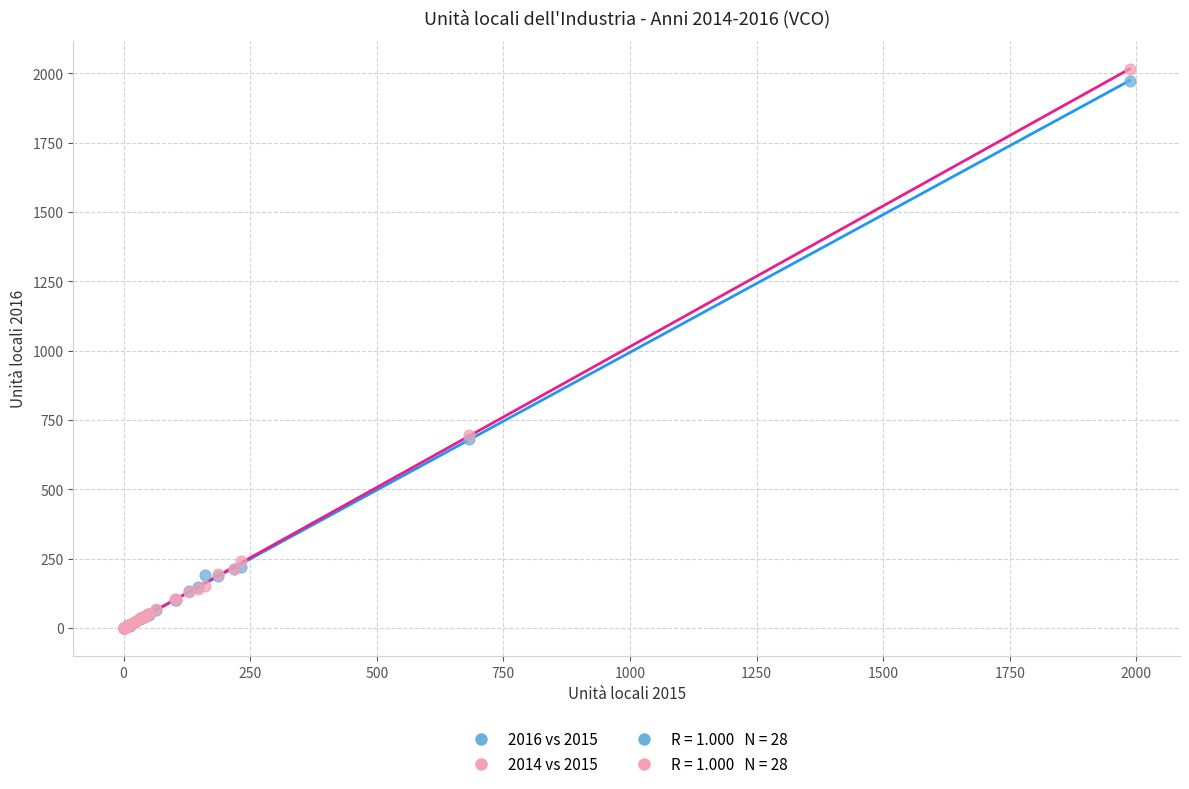

Which series contains the highest Y value?

2014 vs 2015